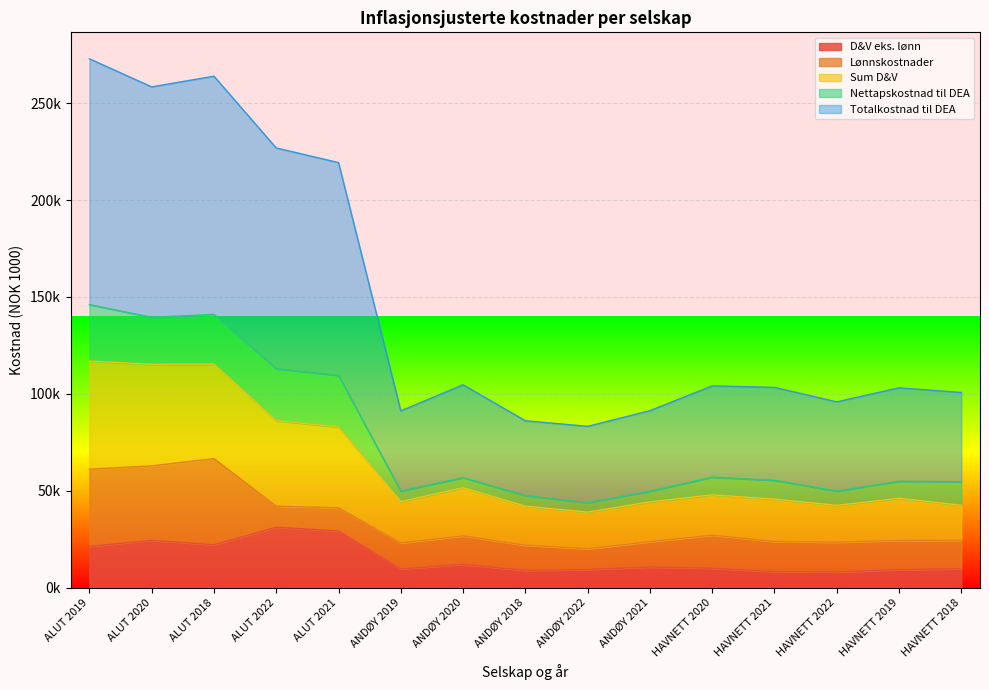

At which category is the sum across all series the highest?

ALUT 2019